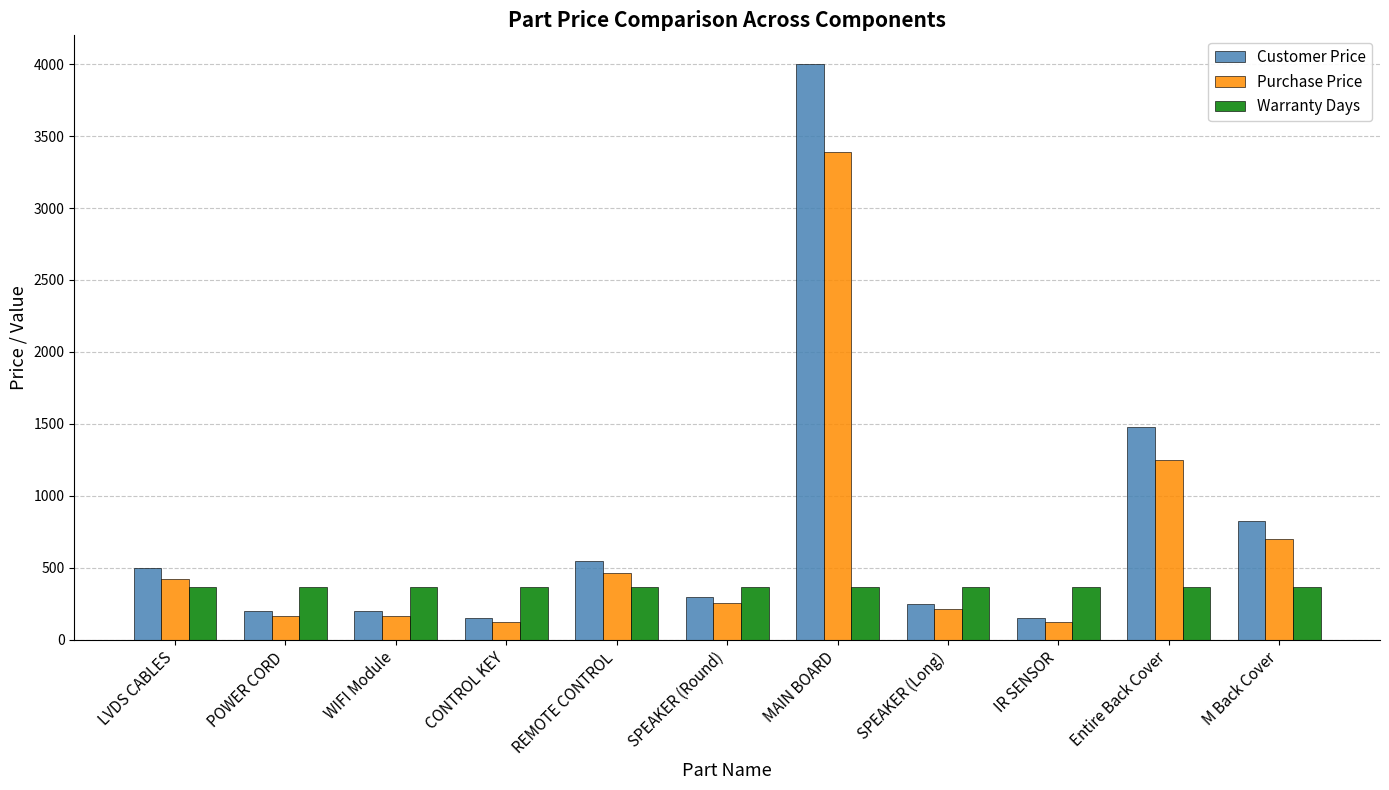

Where does the Customer Price series first go above 300?

LVDS CABLES